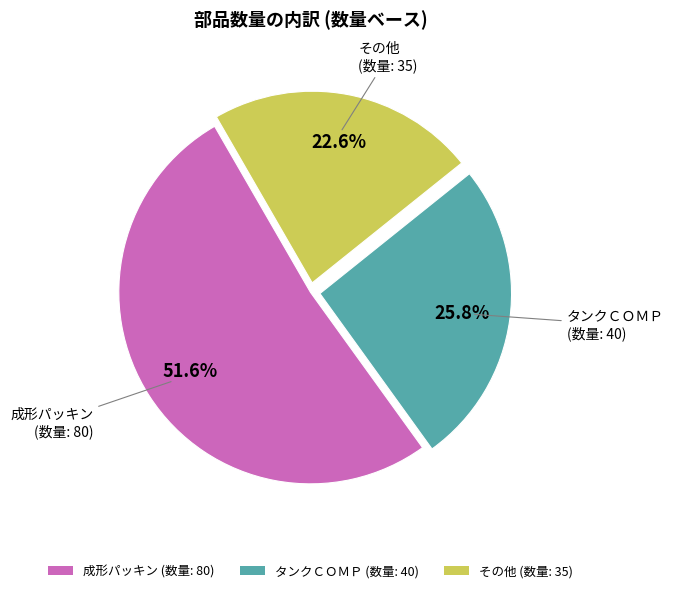

Is there any slice that represents more than half of the pie?

Yes